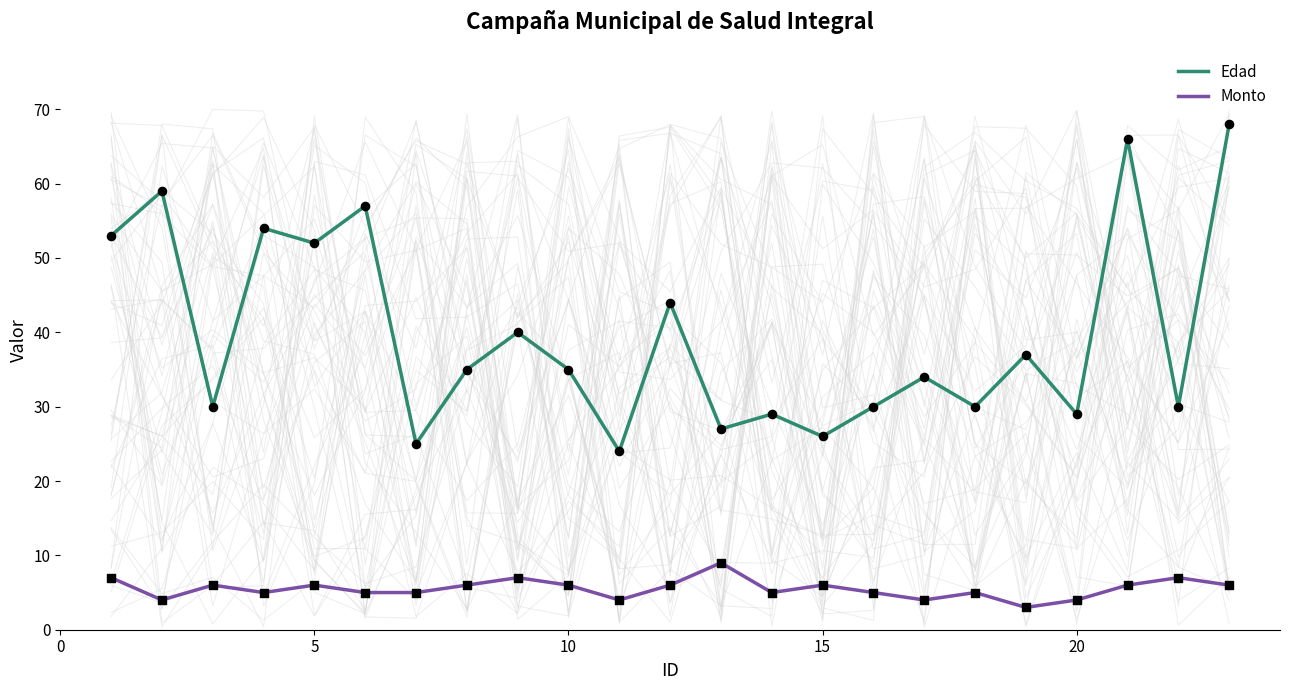

Which series has the widest spread of Y values?

Edad